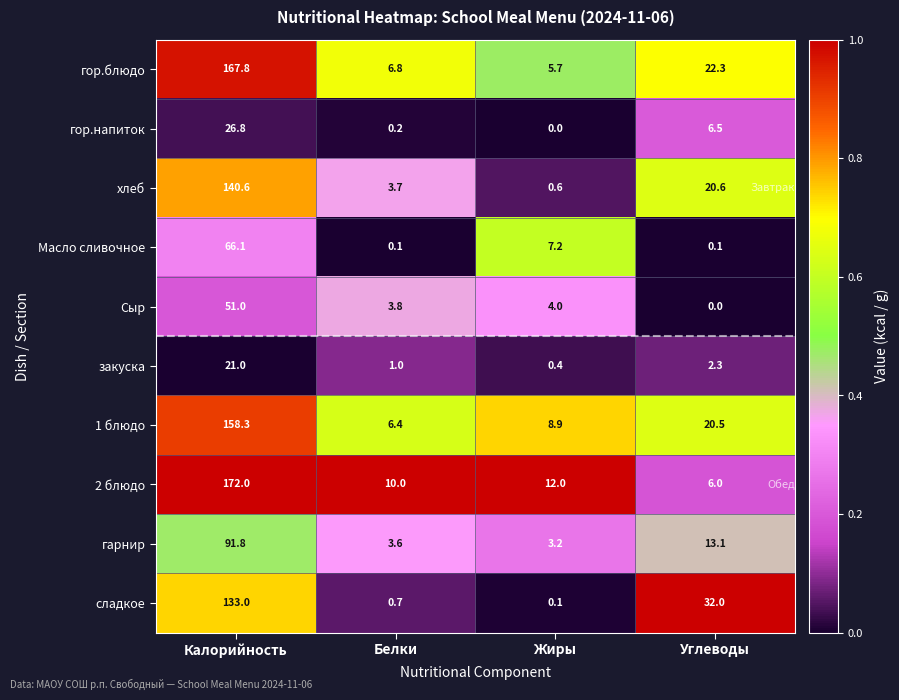

List the labels in order of гор.блюдо value, largest first.

Калорийность, Углеводы, Белки, Жиры